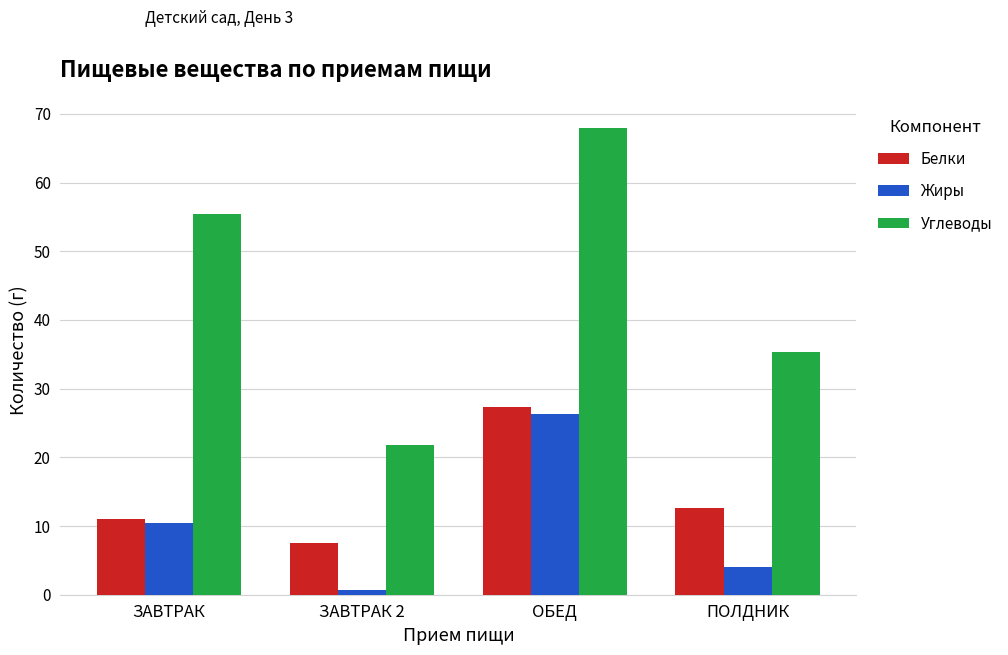

Is it true that Углеводы equals 67.9 at ОБЕД?

True